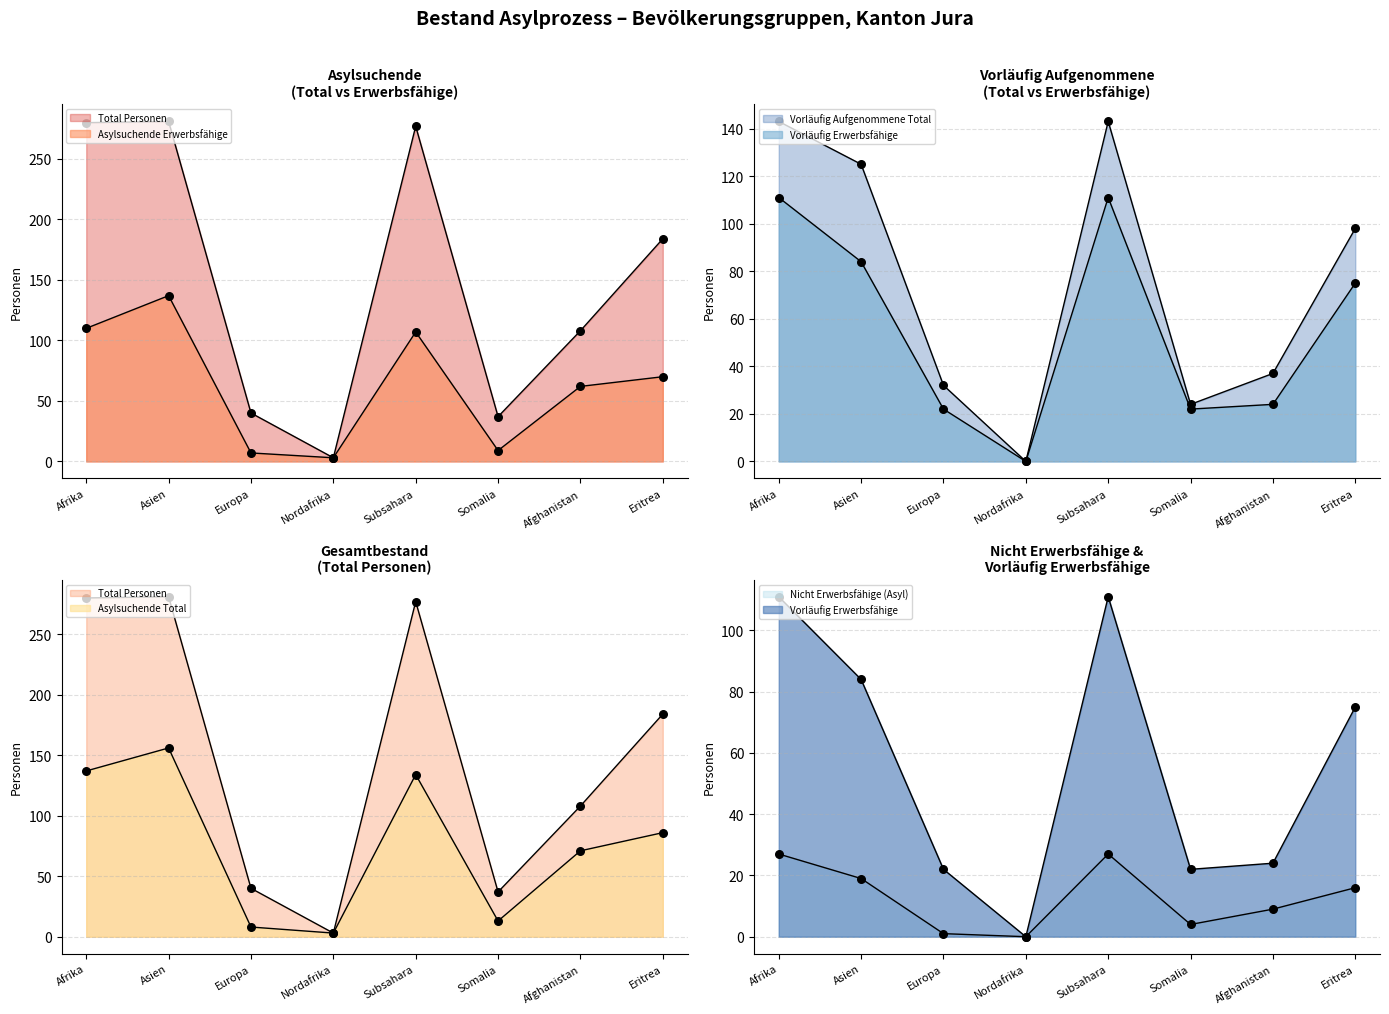

What are all the series names shown in the legend?

Total Personen, Asylsuchende Total, Asylsuchende Erwerbsfähige, Vorläufig Aufgenommene Total, Vorläufig Erwerbsfähige, Nicht Erwerbsfähige (Asyl)